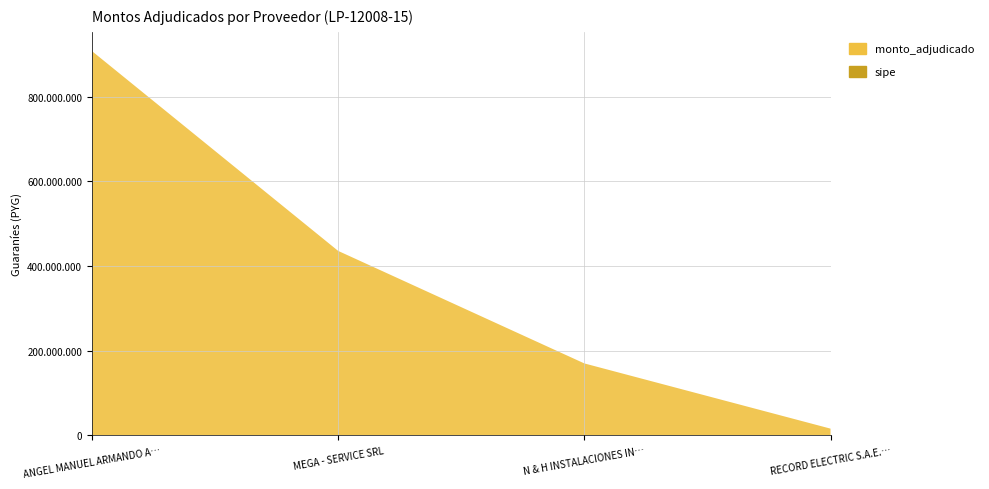

Reading right to left, extract all data points from this chart.

monto_adjudicado: RECORD ELECTRIC S.A.E.C.A.=15722850	N & H INSTALACIONES INDUSTRIALES SA=169750000	MEGA - SERVICE SRL=435518160	ANGEL MANUEL ARMANDO AQUINO ETCHEVERRY=907440600
sipe: RECORD ELECTRIC S.A.E.C.A.=1	N & H INSTALACIONES INDUSTRIALES SA=1	MEGA - SERVICE SRL=1	ANGEL MANUEL ARMANDO AQUINO ETCHEVERRY=1